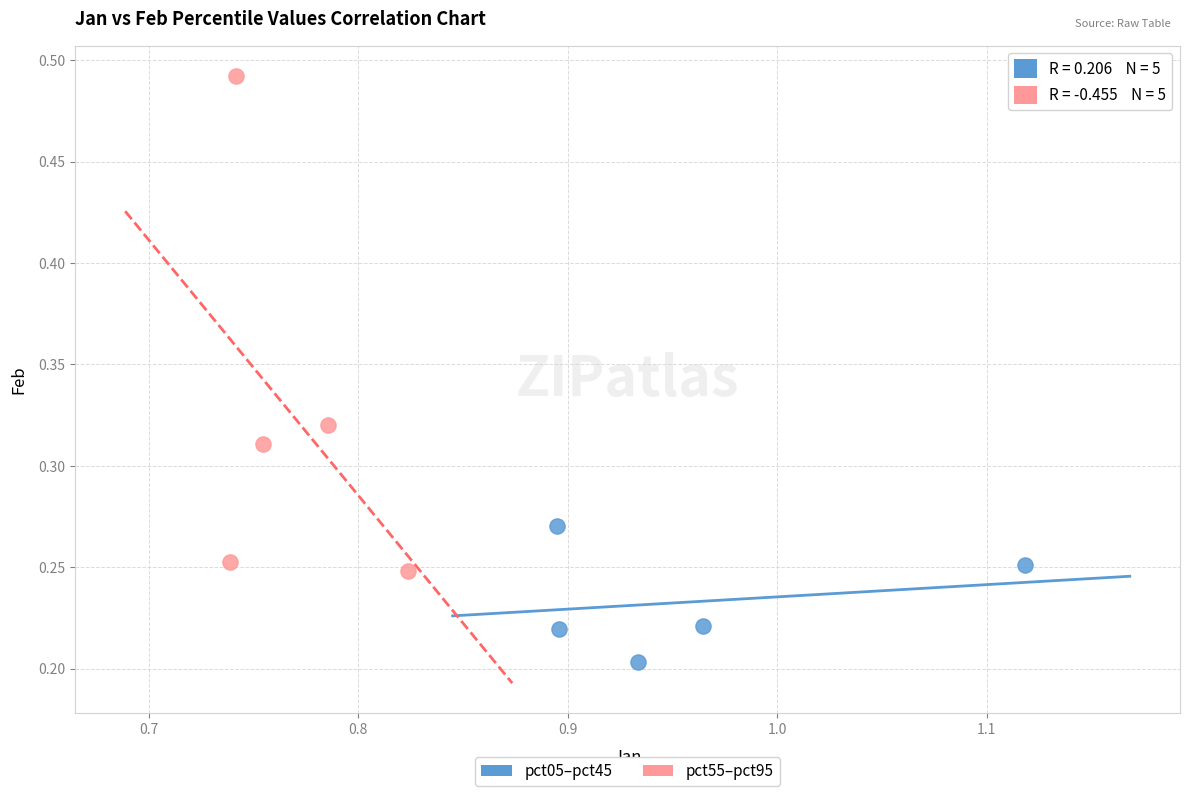

Which series contains the highest Y value?

pct55–pct95